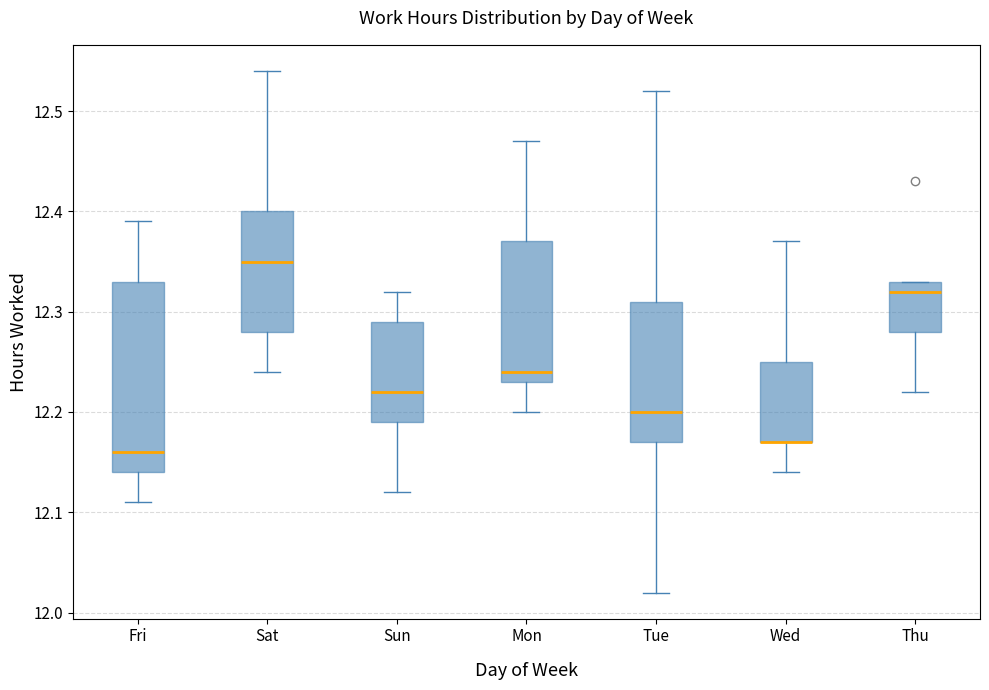

Reading left to right, read every box against the y-axis: the position of its median line, the range the box covers, and the ends of its whiskers. The values are not printed on the chart, so give them approximately, as read against the axis.

Fri: median 12.16, box 12.14 to 12.33, whiskers 12.11 to 12.39
Sat: median 12.35, box 12.28 to 12.40, whiskers 12.24 to 12.54
Sun: median 12.22, box 12.19 to 12.29, whiskers 12.12 to 12.32
Mon: median 12.24, box 12.23 to 12.37, whiskers 12.20 to 12.47
Tue: median 12.20, box 12.17 to 12.31, whiskers 12.02 to 12.52
Wed: median 12.17 (drawn on the box's lower edge), box 12.17 to 12.25, whiskers 12.14 to 12.37
Thu: median 12.32, box 12.28 to 12.33, whiskers 12.22 to 12.33